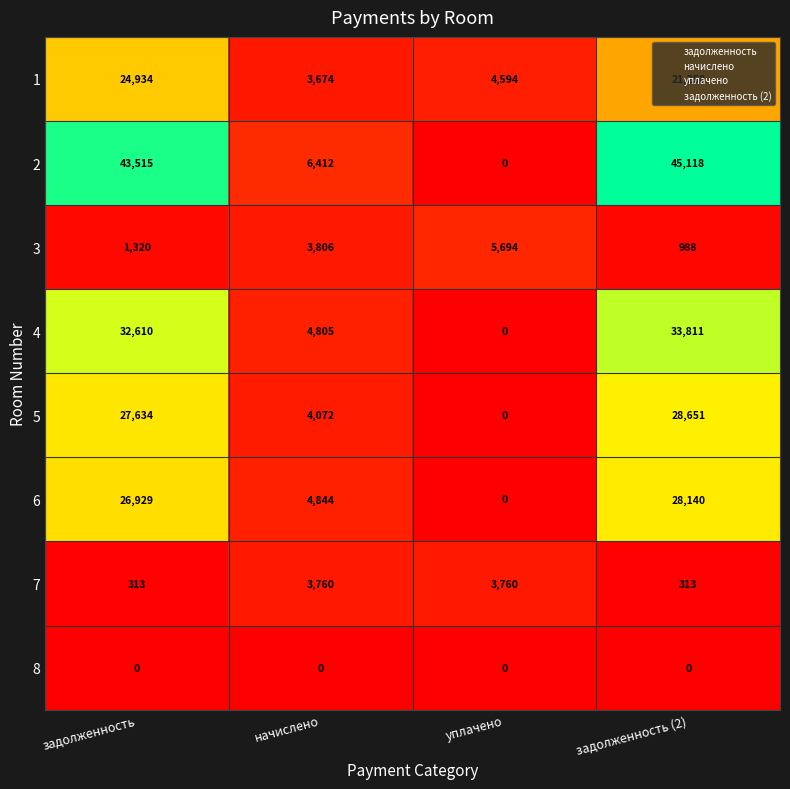

At which label is 5 closest to 14325?

начислено